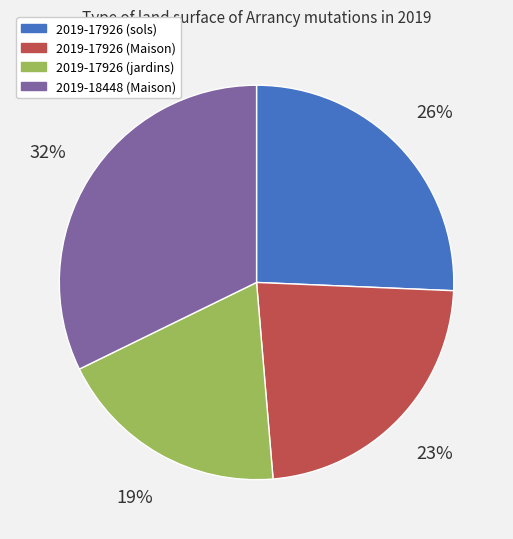

Is the sum of 2019-17926 (sols) and 2019-18448 (Maison) greater than half?

Yes